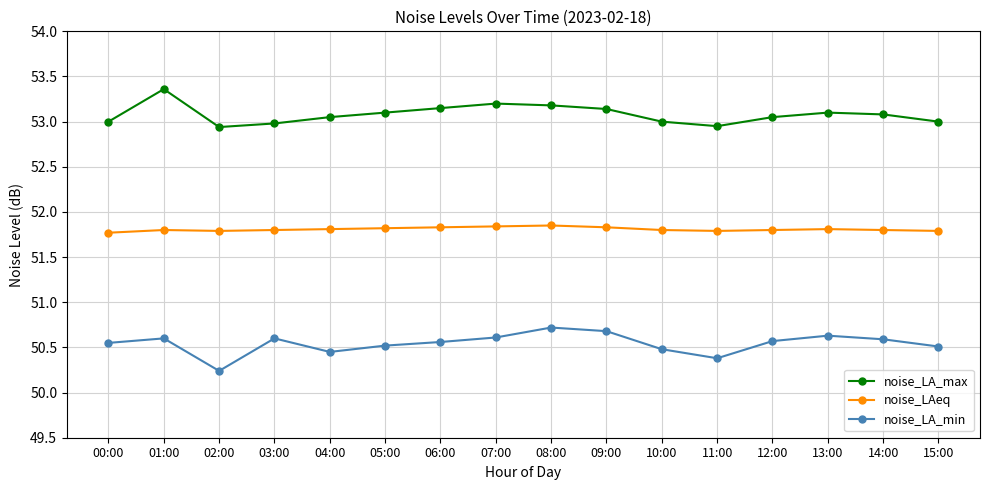

What is the spread (max minus min) of values at 14:00?

2.5